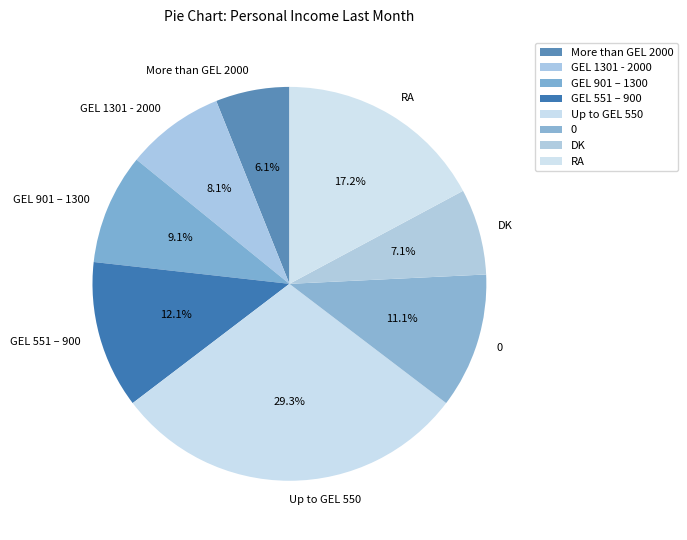

Is it true that 0 is 11% of the pie?

True